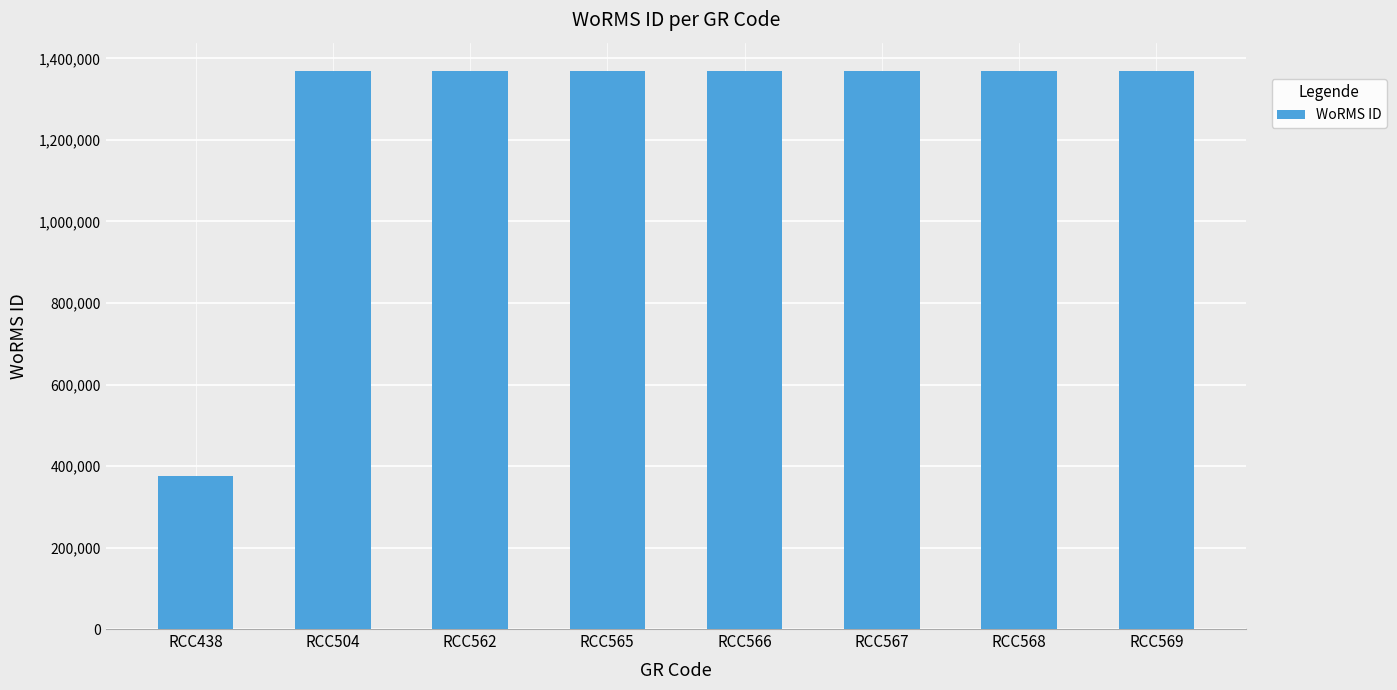

Reading left to right, transcribe all the data shown in this chart.

RCC438=375856	RCC504=1370287	RCC562=1370287	RCC565=1370287	RCC566=1370287	RCC567=1370287	RCC568=1370287	RCC569=1370287